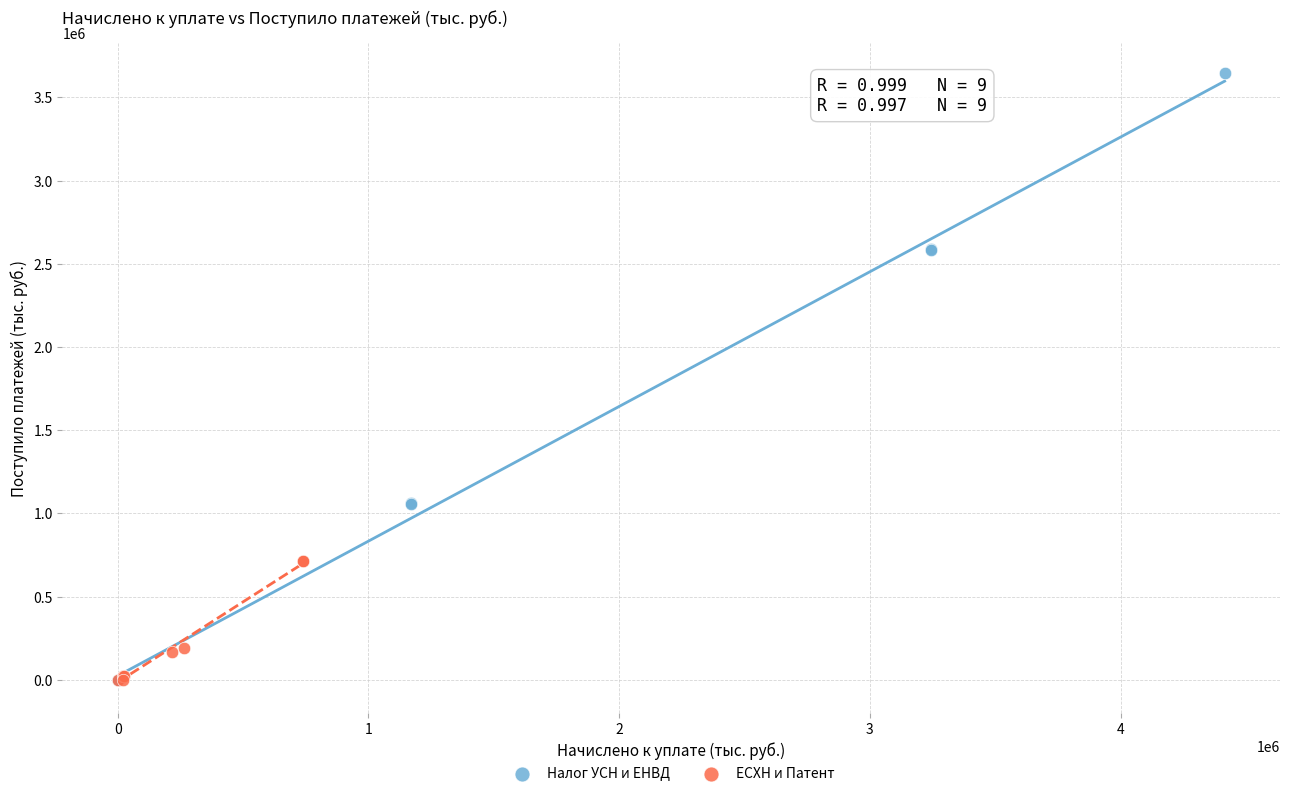

Which series has the largest Y range (max minus min)?

Налог УСН и ЕНВД